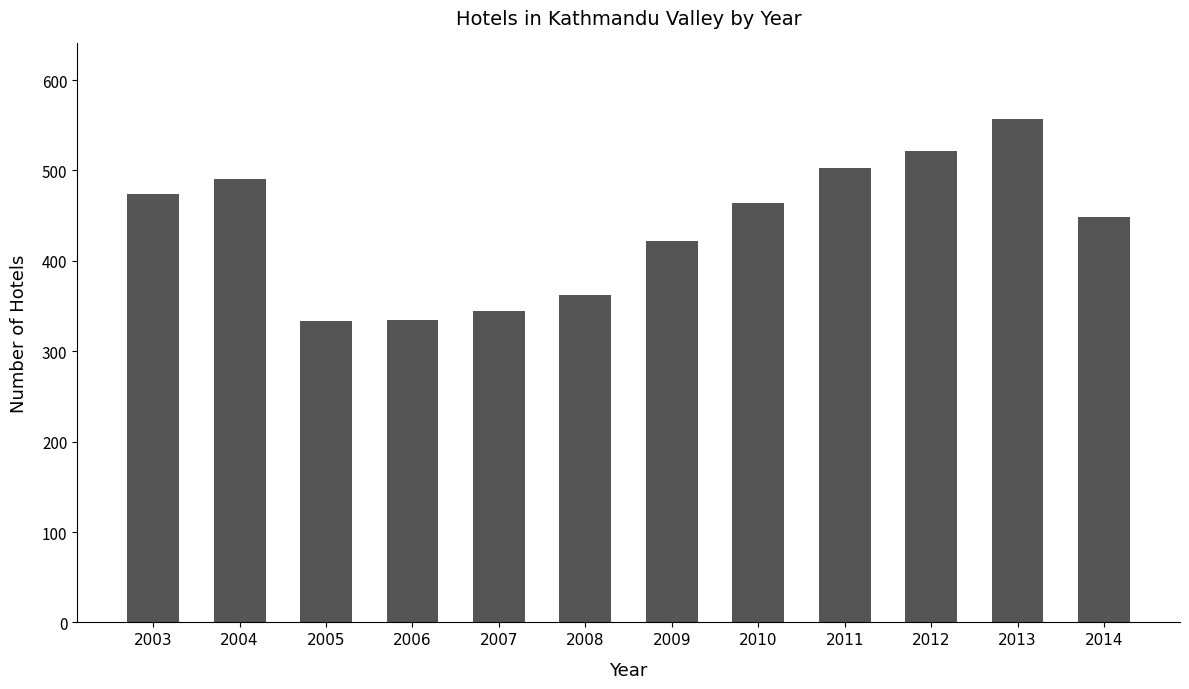

What is the value of the 10th bar from the left?

522